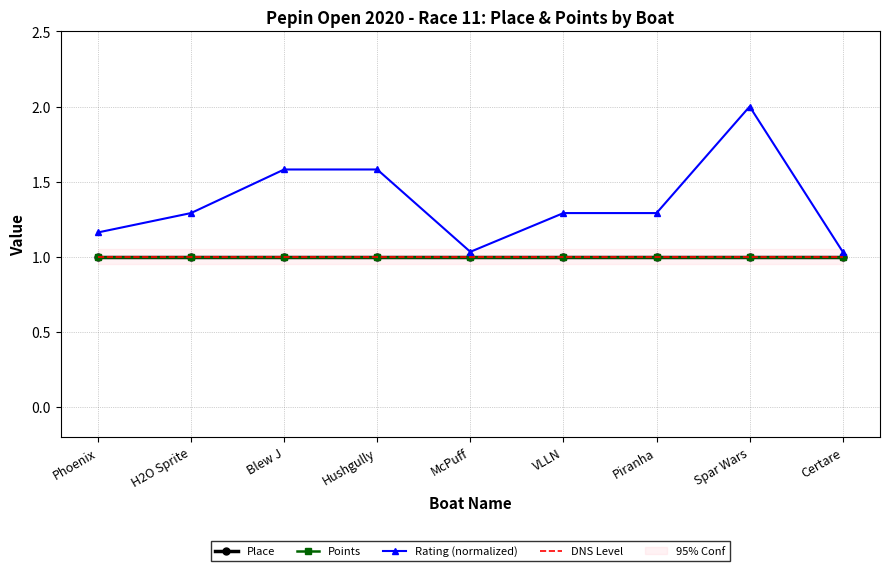

True or false: Points and DNS Level cross at least once.

False